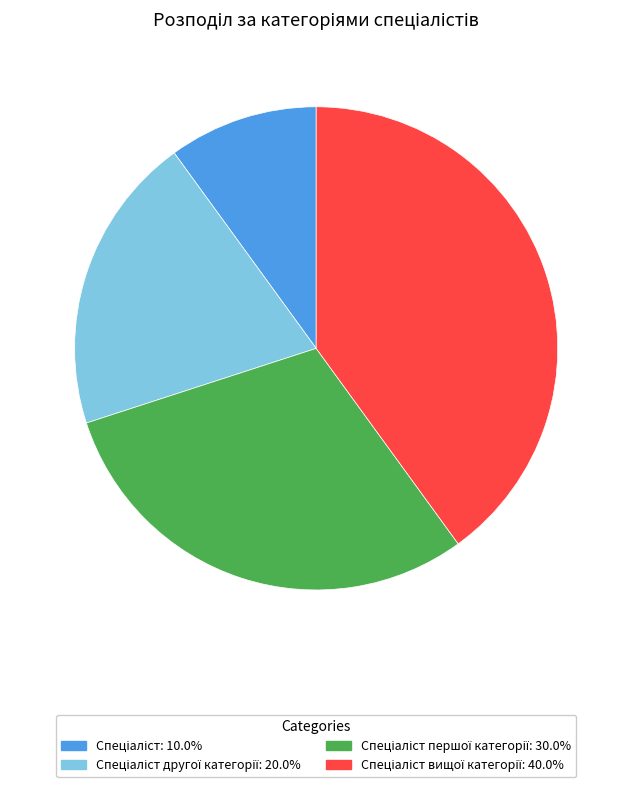

Does any single category account for the majority?

No